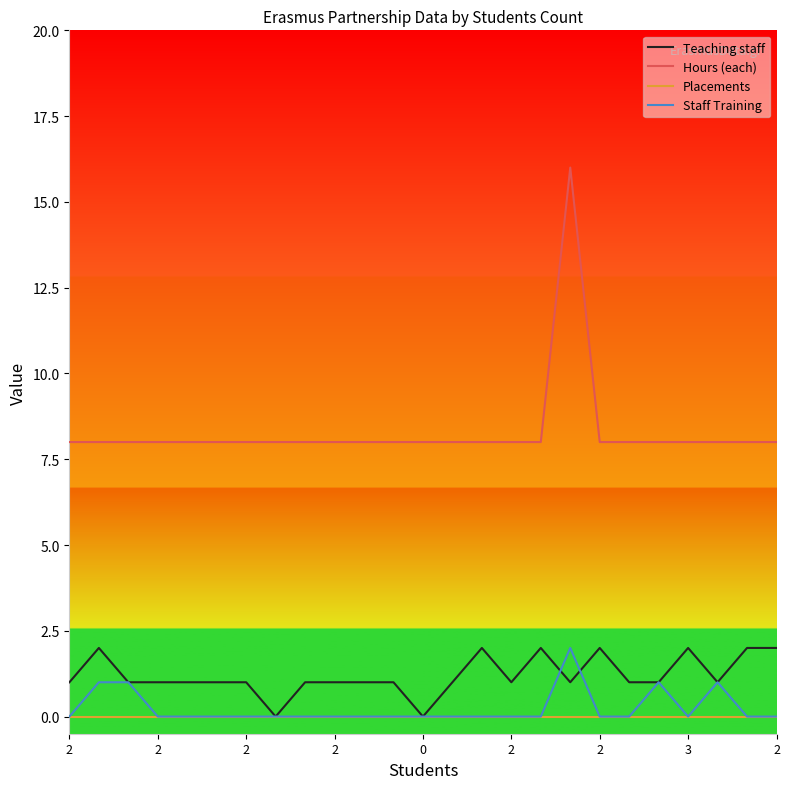

What is the maximum value shown in the chart?

16